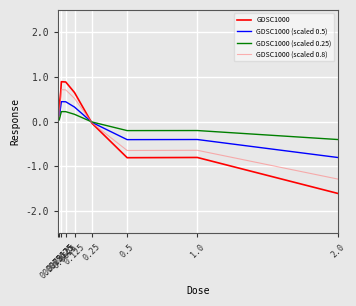

What position from the right is 1.0?

2